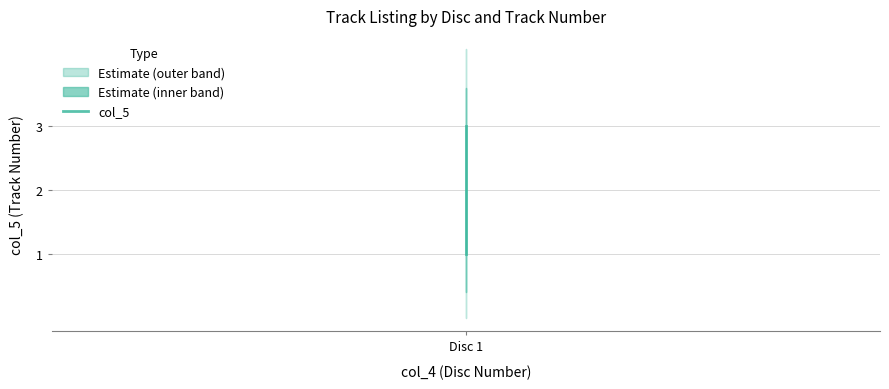

True or false: the data shows 1 at Disc 1.

False